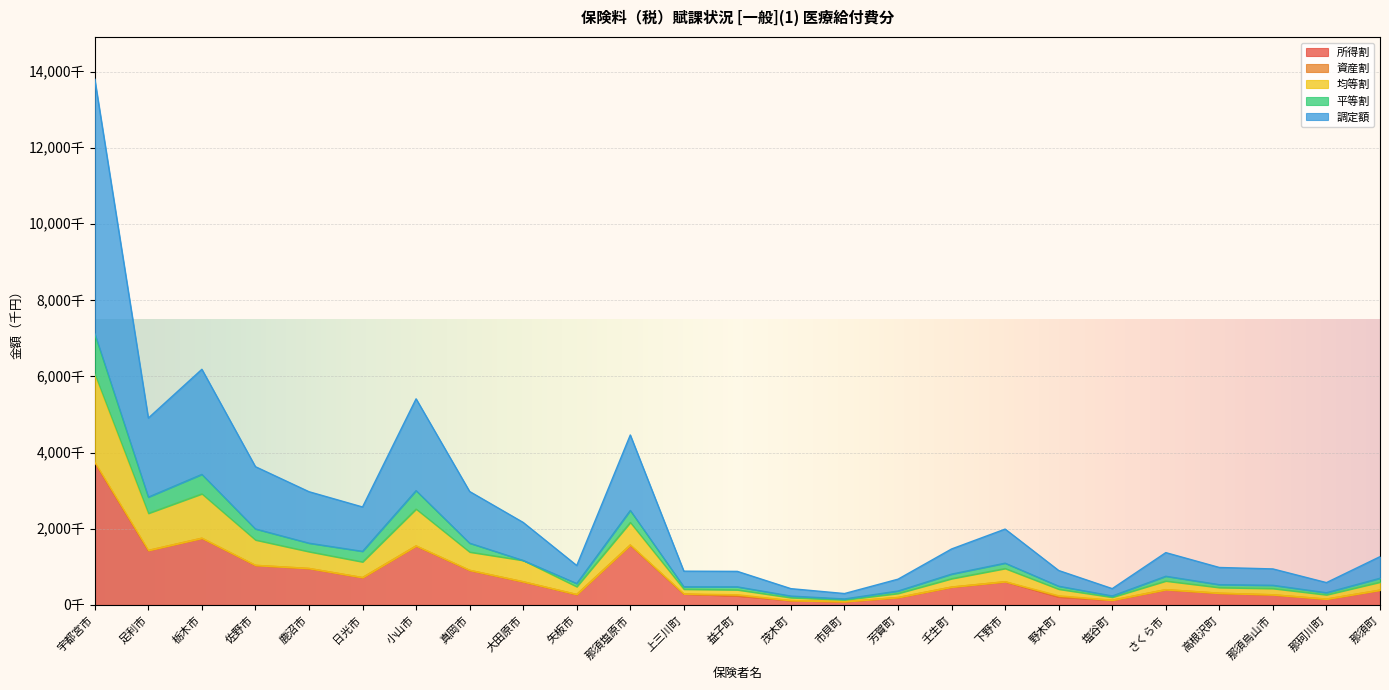

Does the chart display data point markers on the line(s)?

No